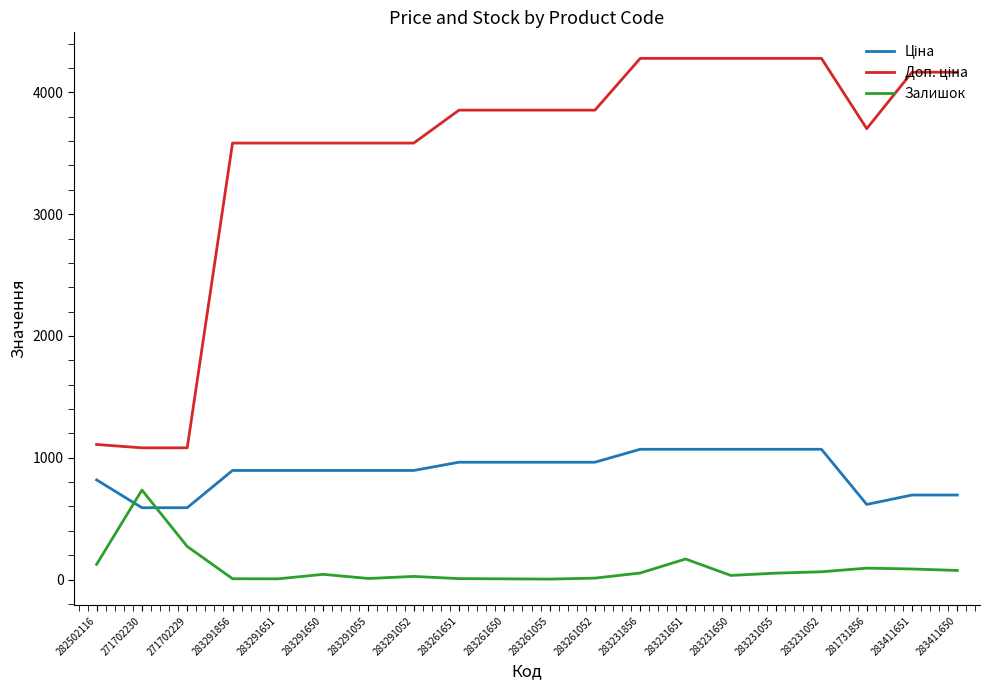

What is the difference between the maximum and minimum values in the Залишок series?

731.0